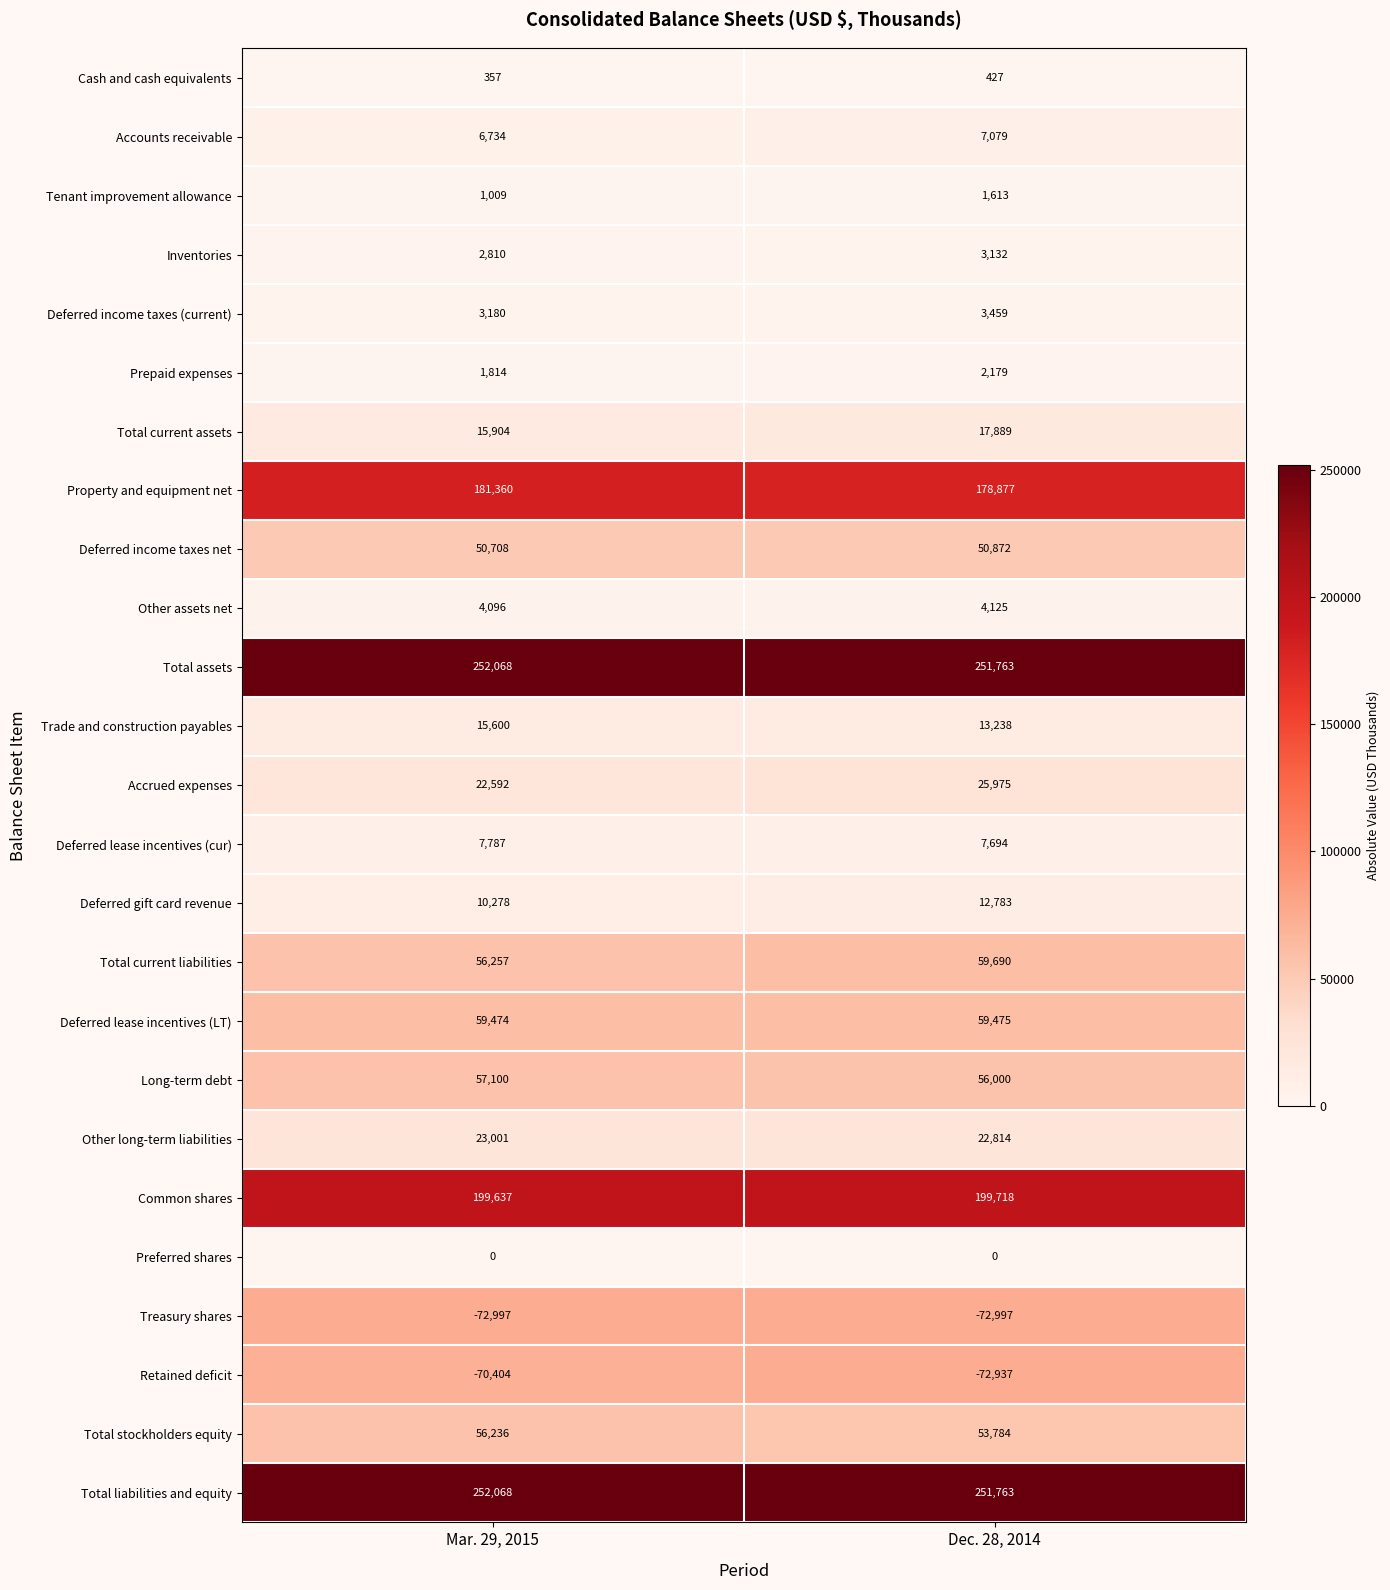

What is the difference between the highest and lowest values at Dec. 28, 2014?

324760